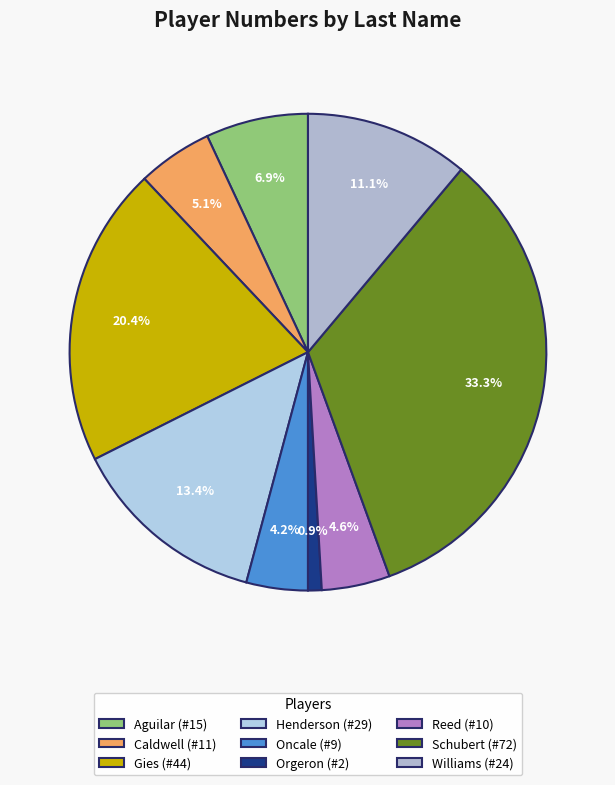

True or false: Caldwell accounts for 1% of the total.

False